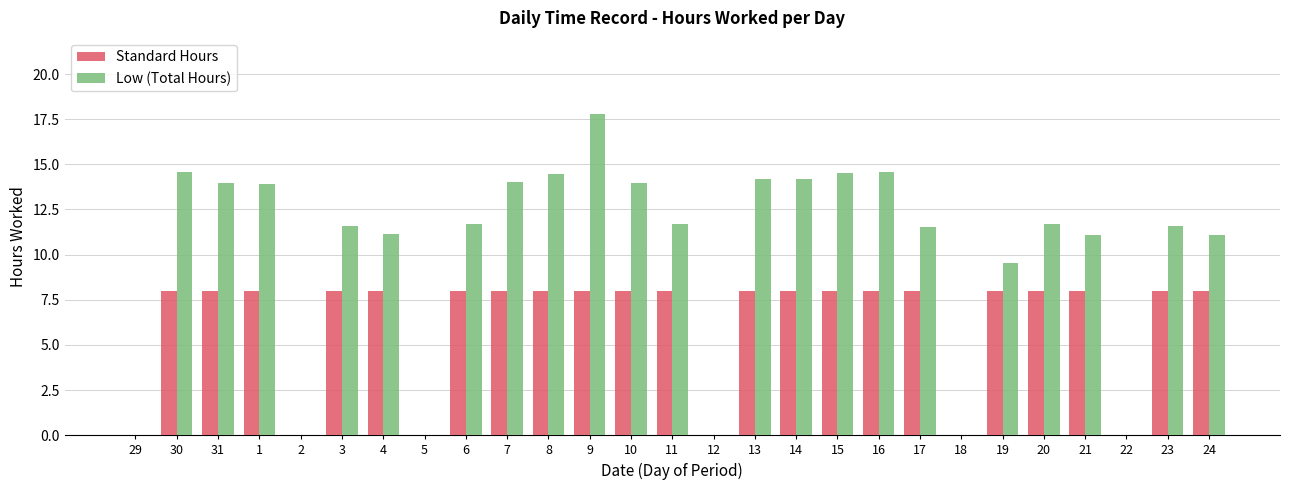

Is it true that Standard Hours equals 10.5 at 14?

False